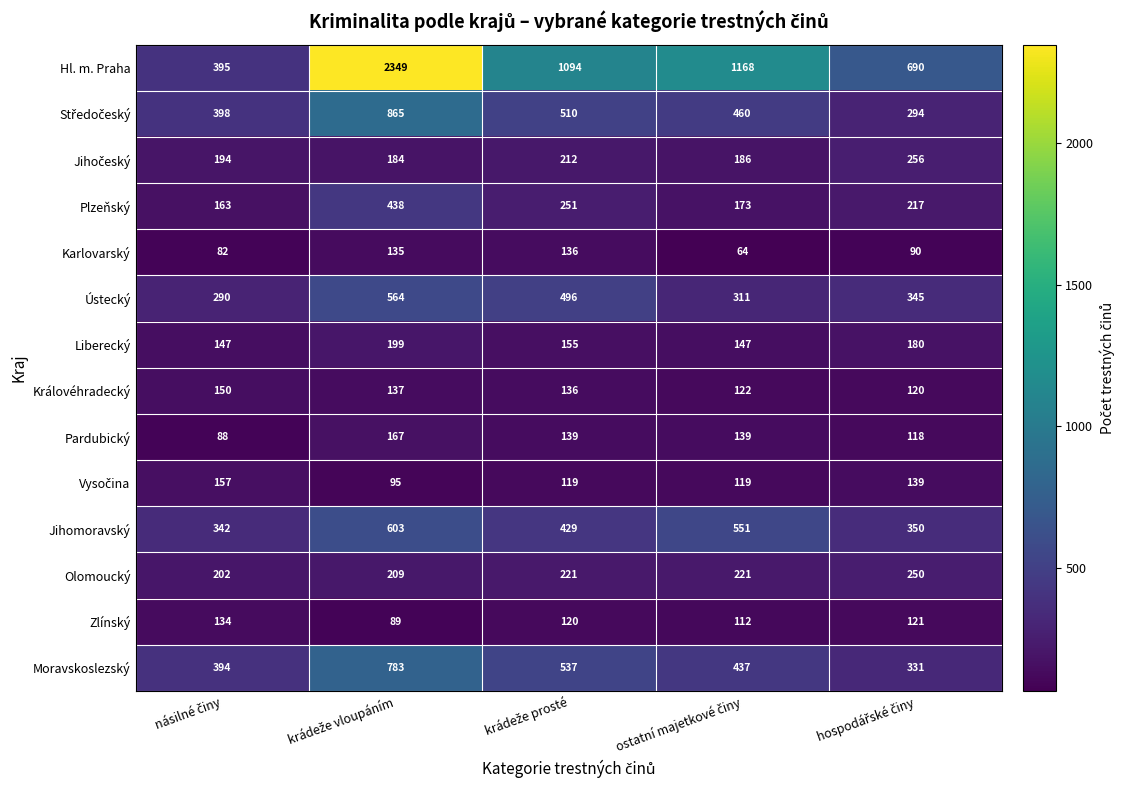

What is the difference between the maximum and minimum values in the Liberecký series?

52